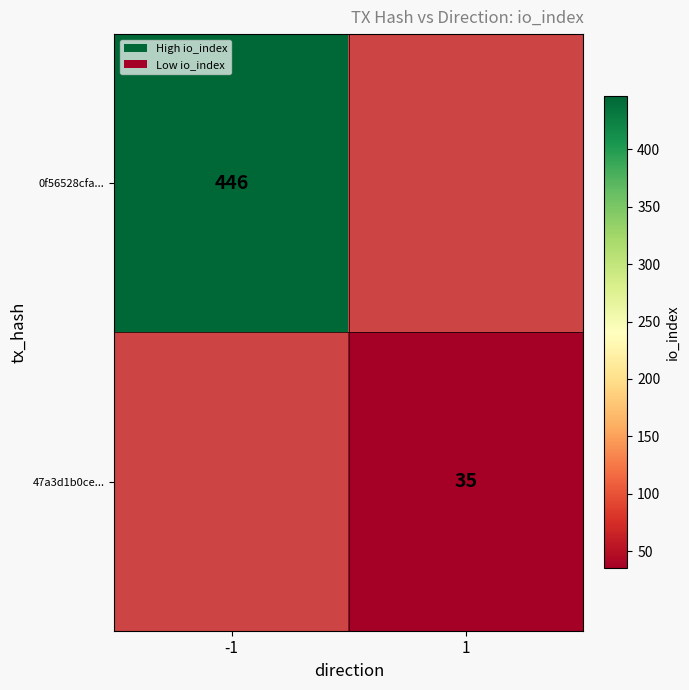

The value of 0f56528cfa... at -1 is 175. True or false?

False